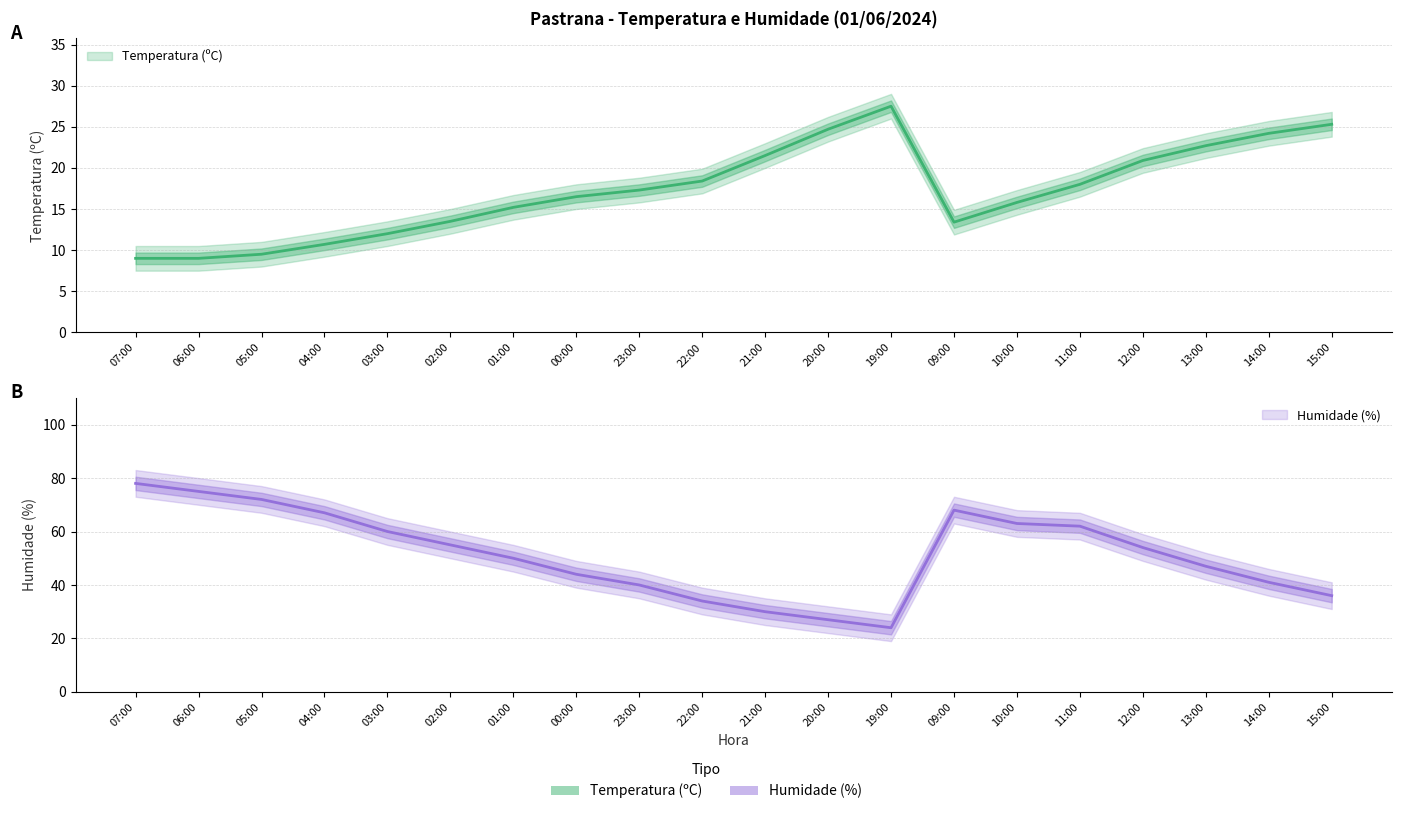

What is the highest value of the Temperatura (ºC) series?

27.5